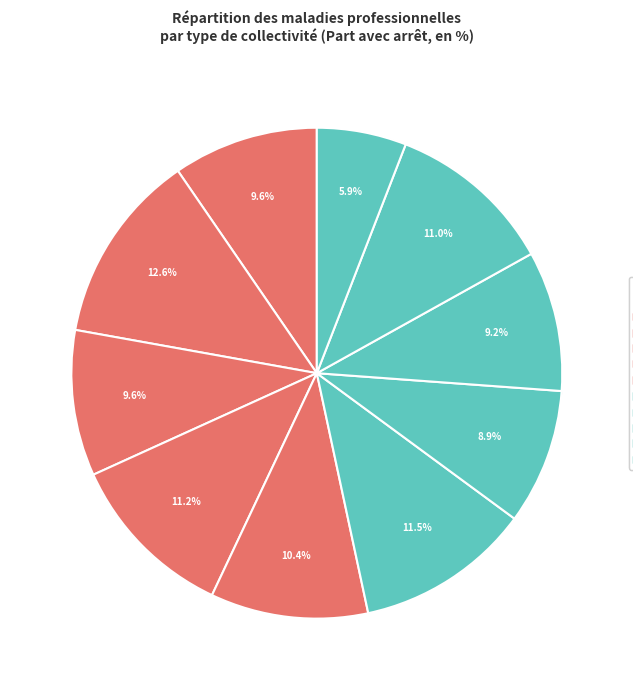

The Région slice represents 9% of the pie. True or false?

True